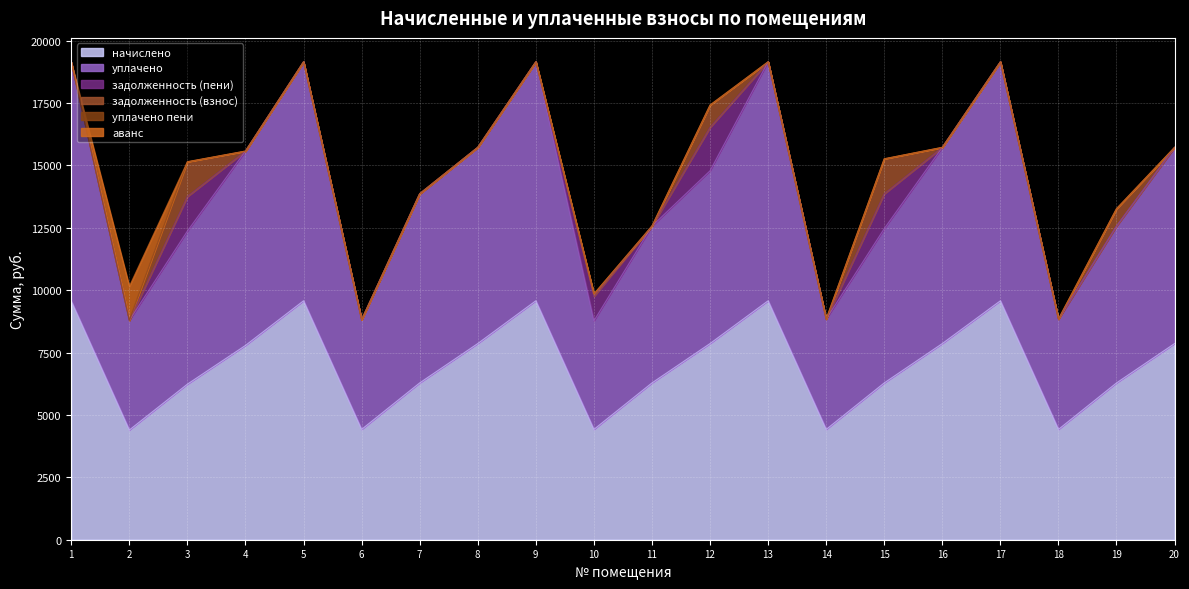

How many values in задолженность (пени) are above zero?

4